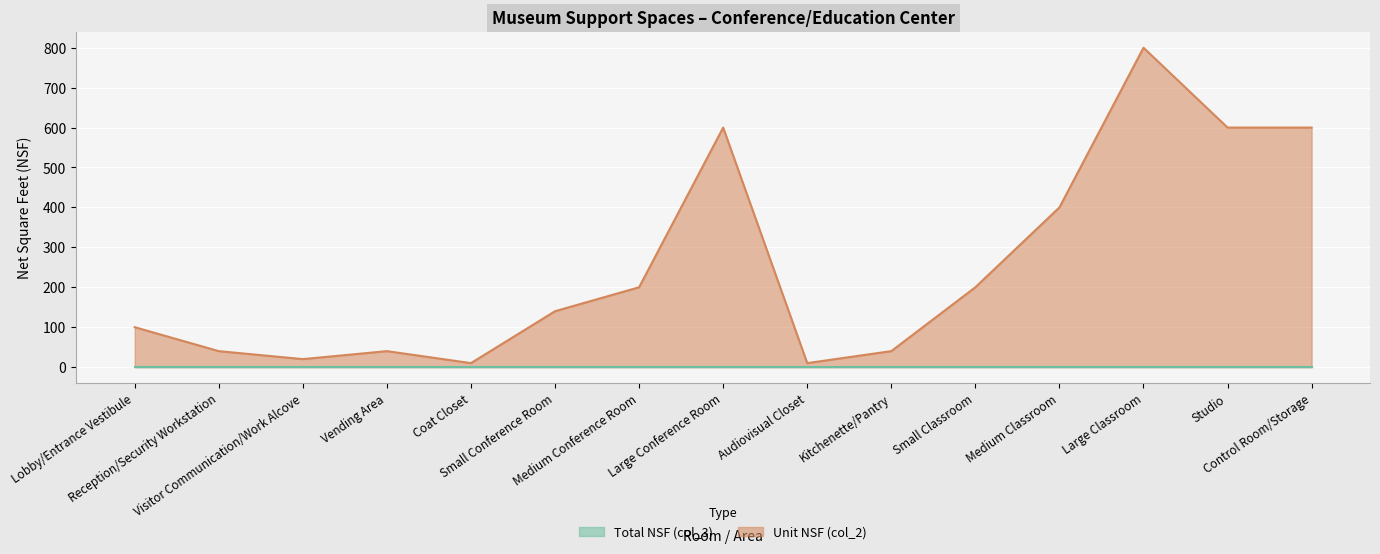

What is the value of the 1st point from the left?

100